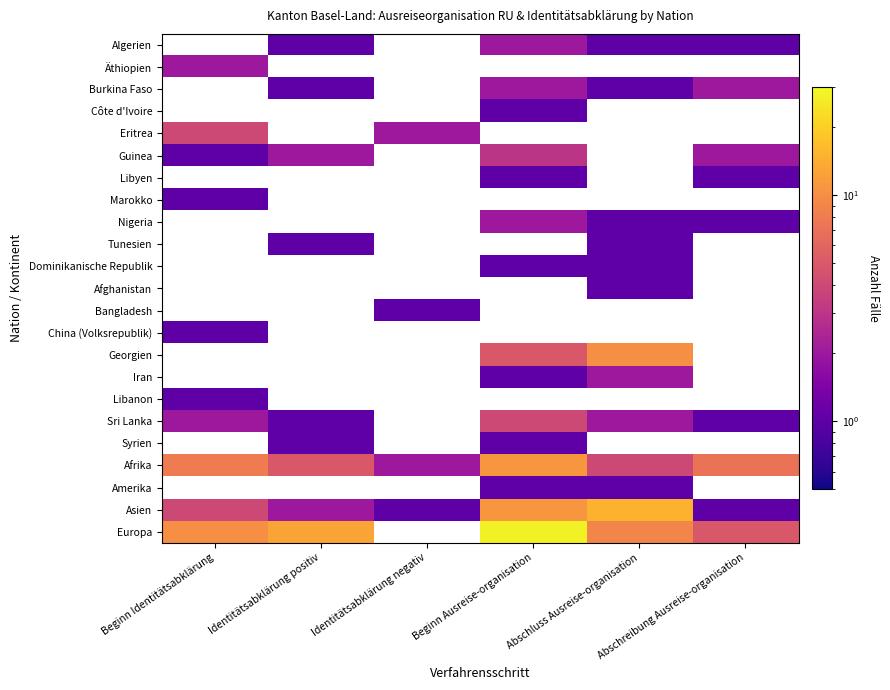

Count the number of data series in this chart.

23